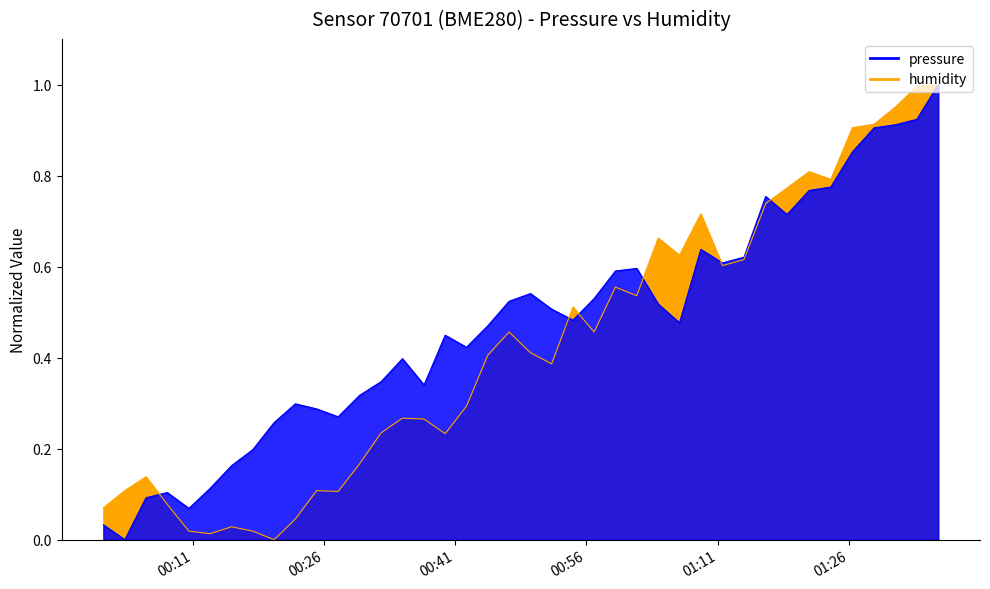

At how many categories does at least one series exceed 0?

40